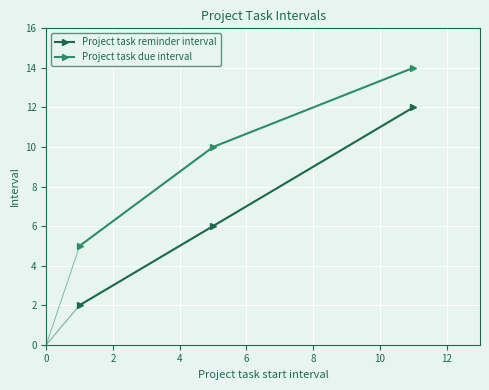

What is the lowest value of the Project task due interval series?

5